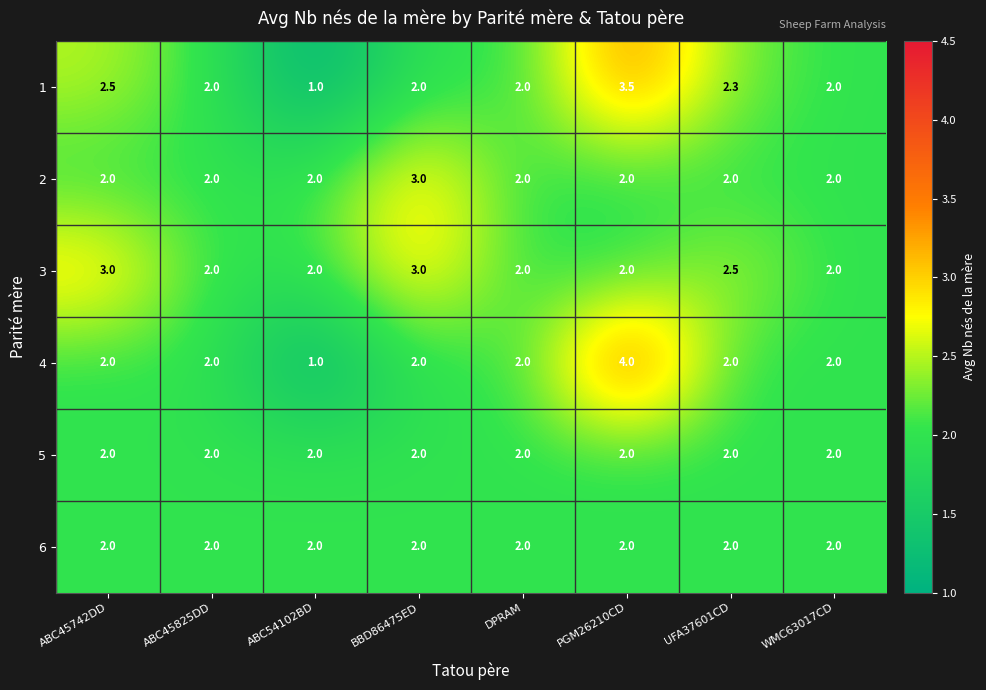

Which label corresponds to the largest value in the chart?

PGM26210CD